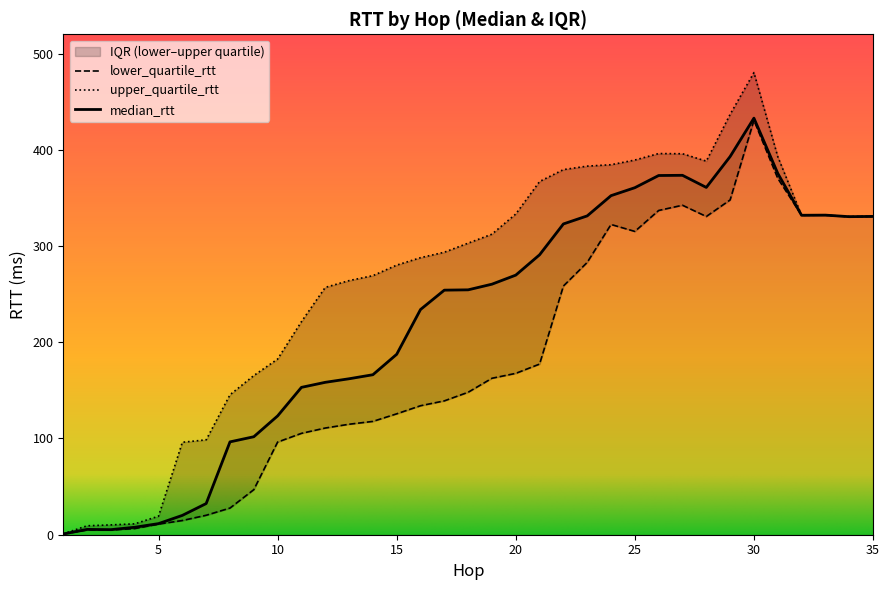

What is the smallest value displayed?

0.8